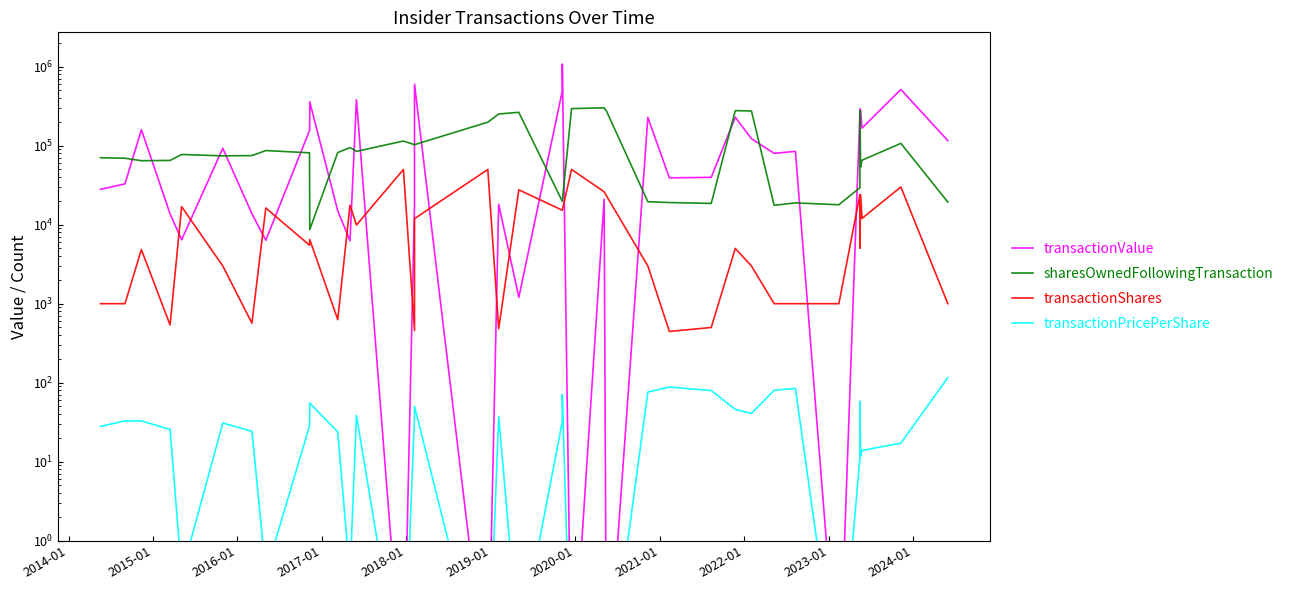

At how many categories does at least one series exceed 843032?

1